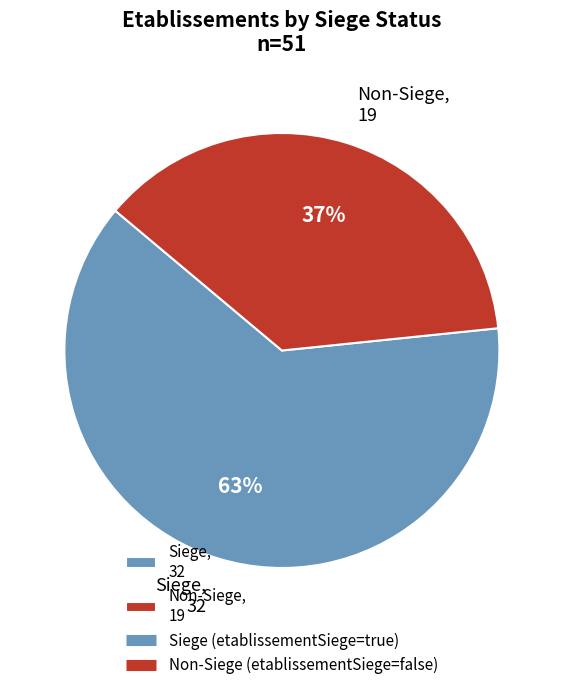

To the nearest percent, what percentage of the pie is Non-Siege, 19?

37%